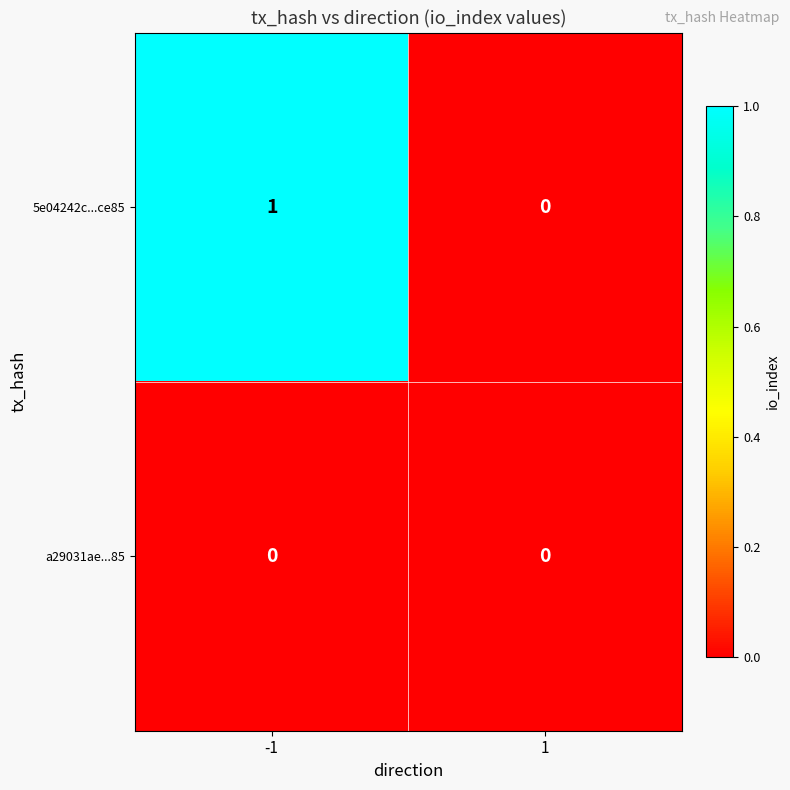

Between -1 and 1, which series saw the biggest shift?

5e04242c...ce85